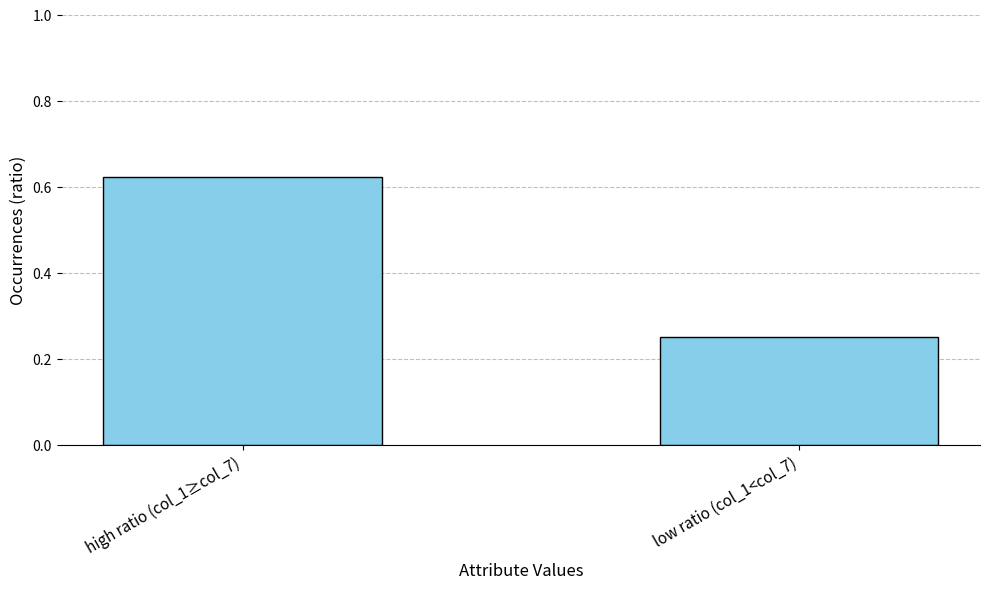

Which label corresponds to the largest value in the chart?

high ratio (col_1≥col_7)